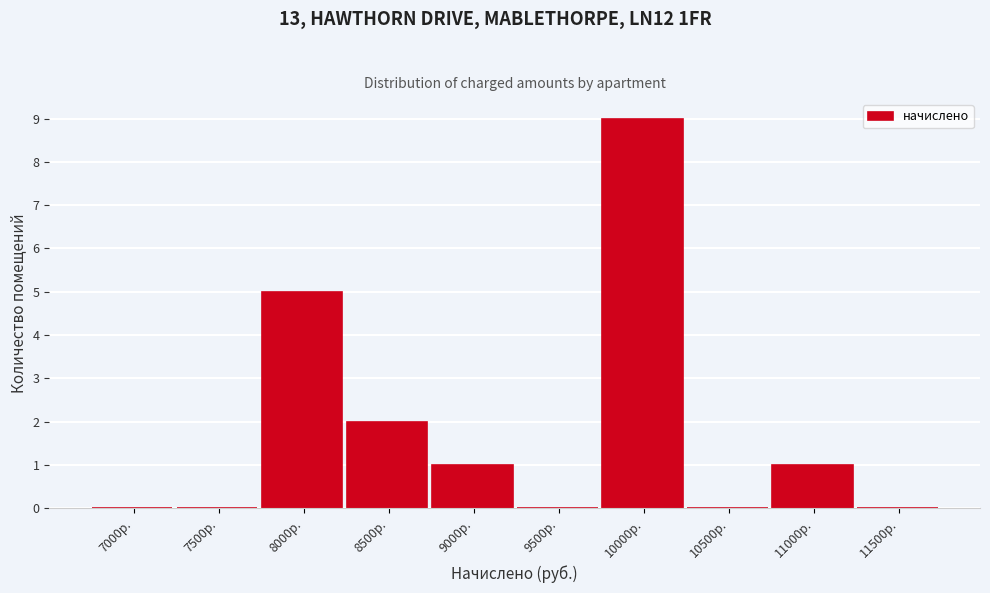

Reading left to right, extract all data points from this chart.

7000р.=0	7500р.=0	8000р.=5	8500р.=2	9000р.=1	9500р.=0	10000р.=9	10500р.=0	11000р.=1	11500р.=0